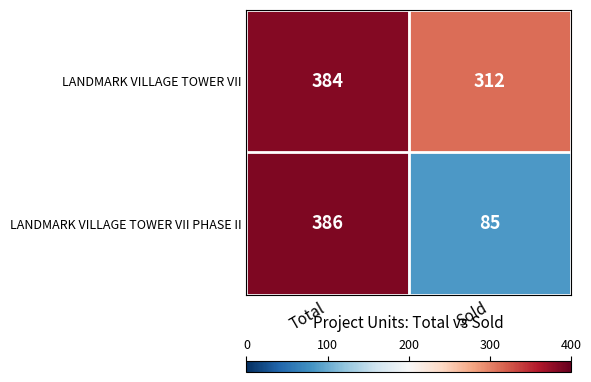

What is the average value of the LANDMARK VILLAGE TOWER VII series?

348